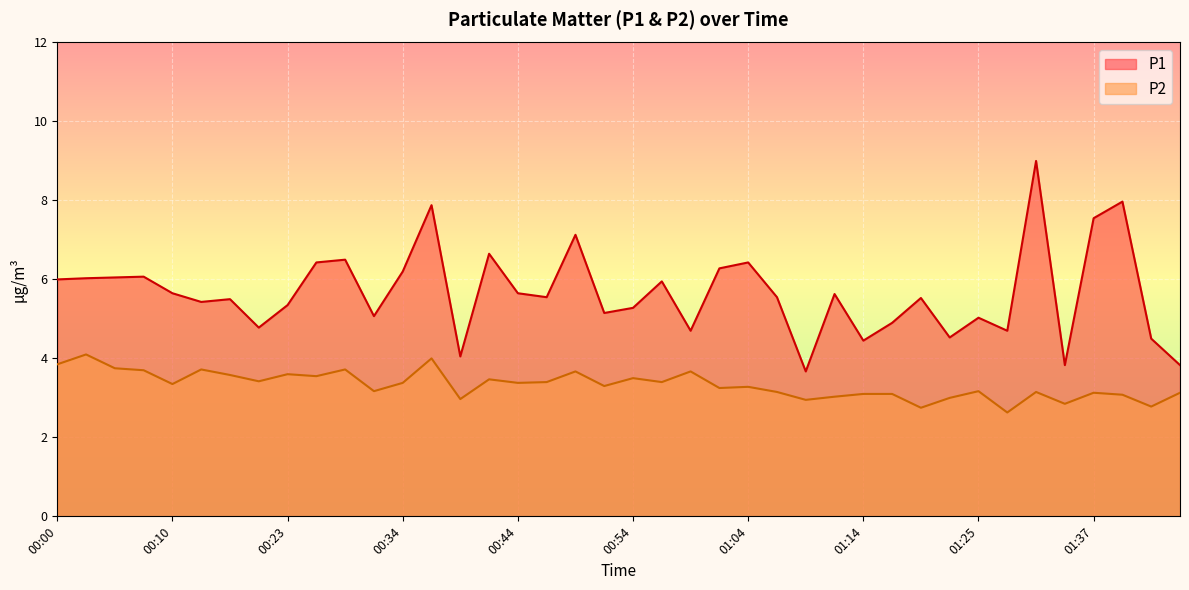

What is the value of the P2 point at the 25th from the left?

3.3